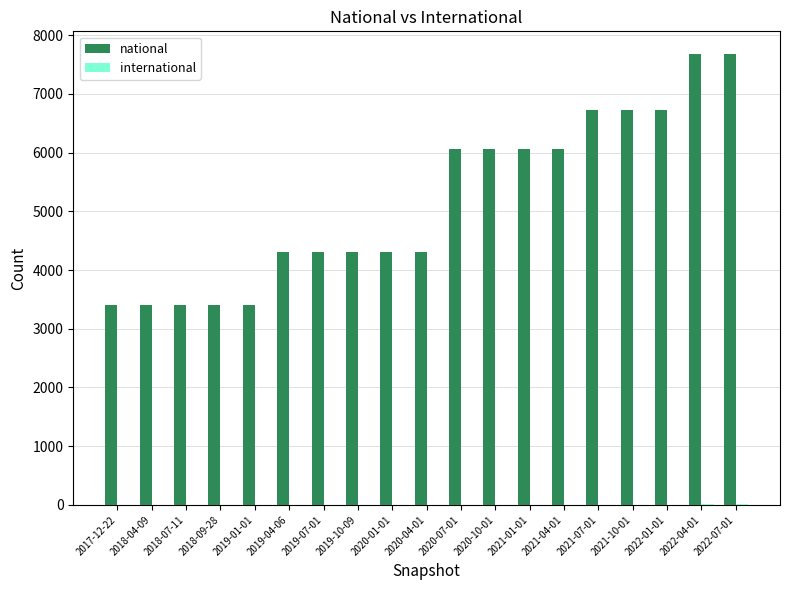

Which series has the largest total across all categories?

national